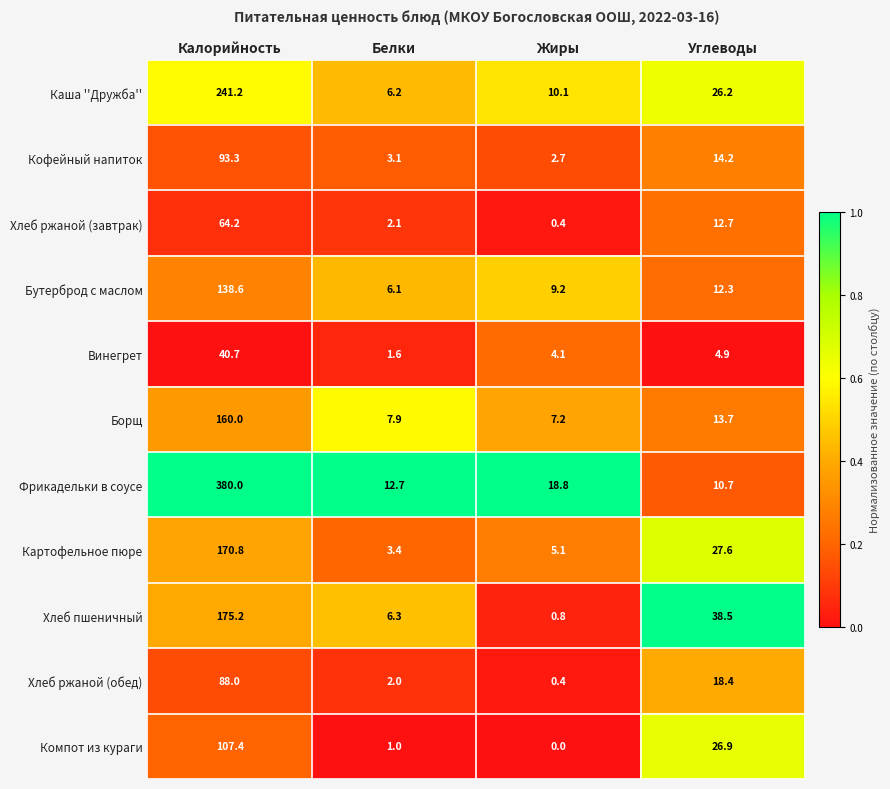

At which category is the sum across all series the highest?

Калорийность